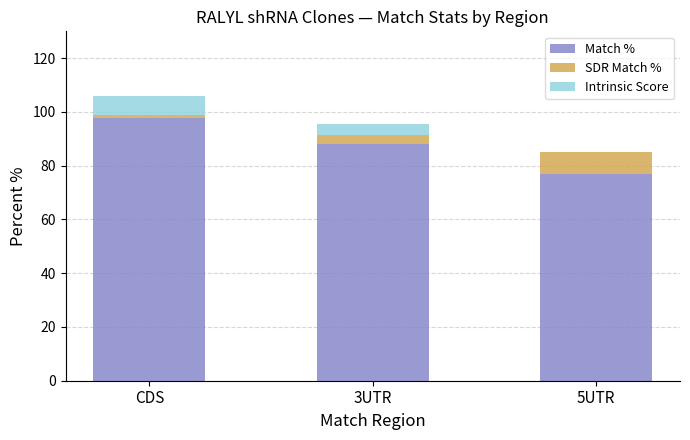

At which category is the sum across all series the highest?

CDS